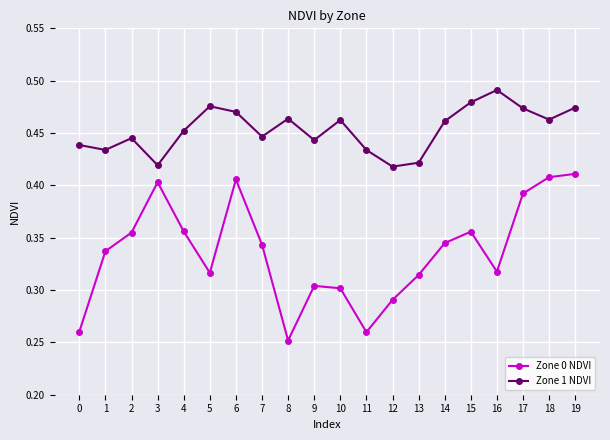

What are all the series names shown in the legend?

Zone 0 NDVI, Zone 1 NDVI